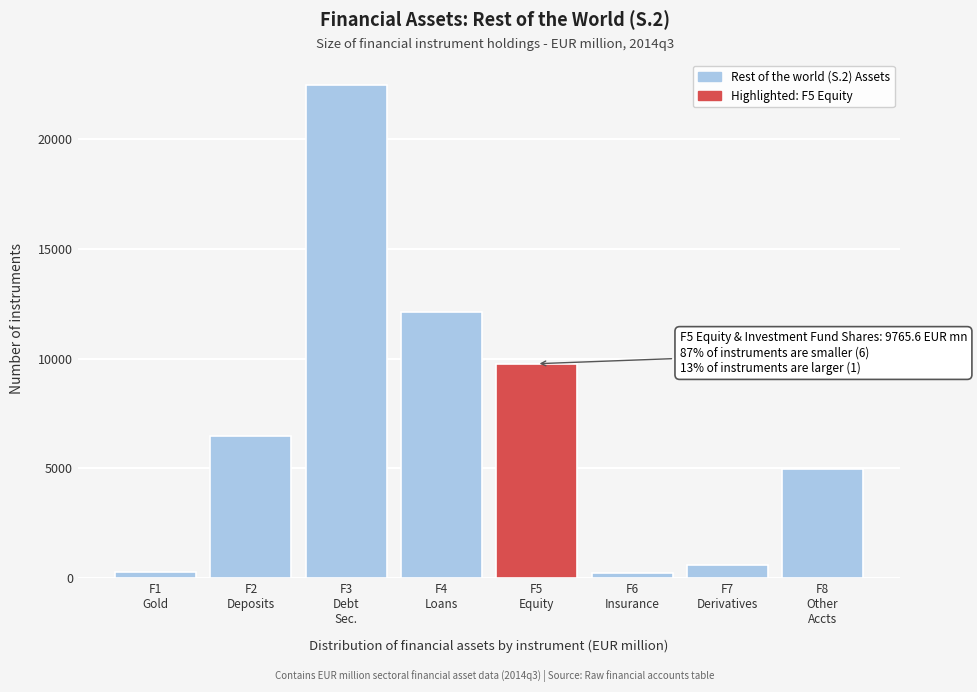

What is the difference between the maximum and second lowest values?

22231.6